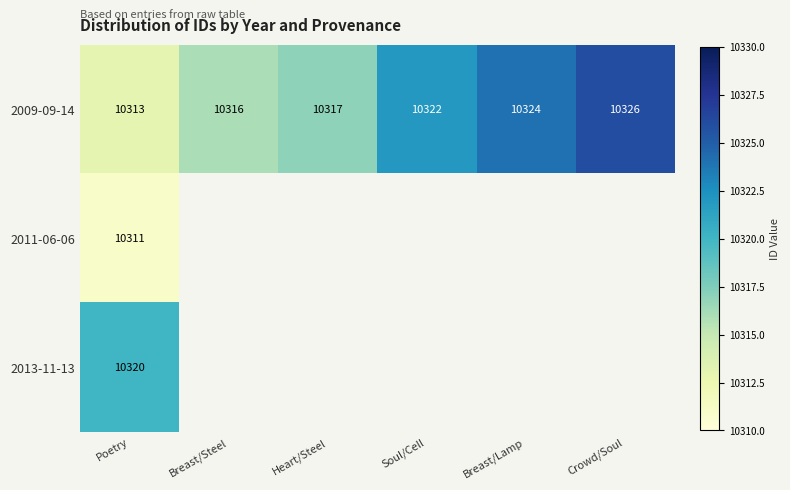

At which category does the chart reach its minimum across all series?

Poetry